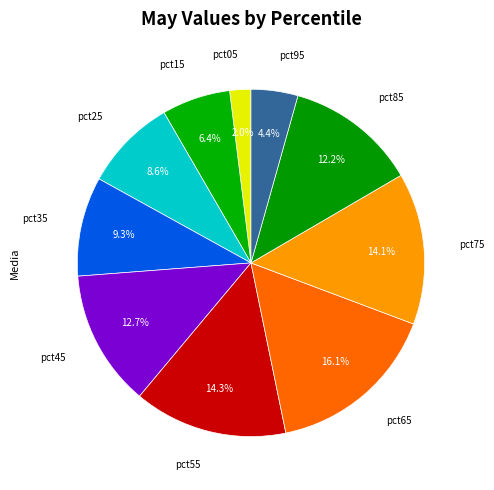

How many slices are in this pie chart?

10